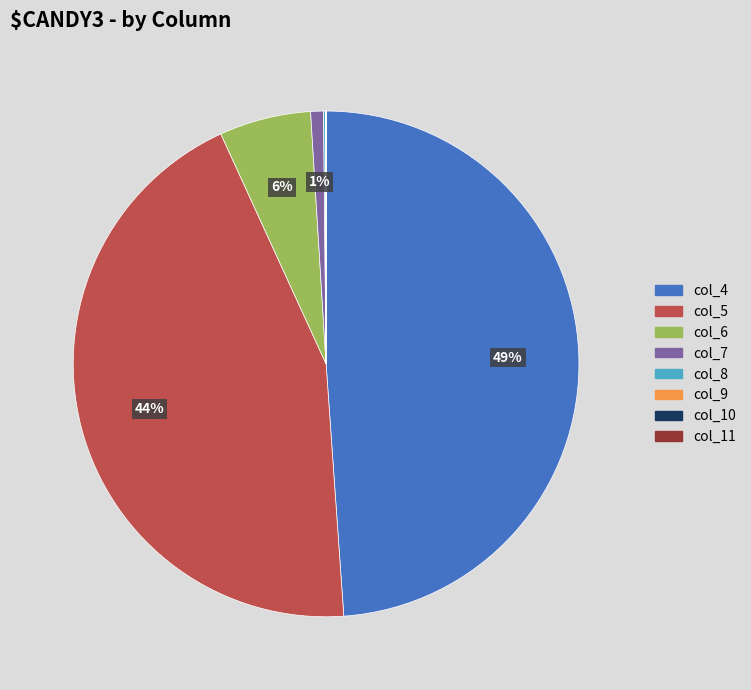

Which slice is the largest?

col_4